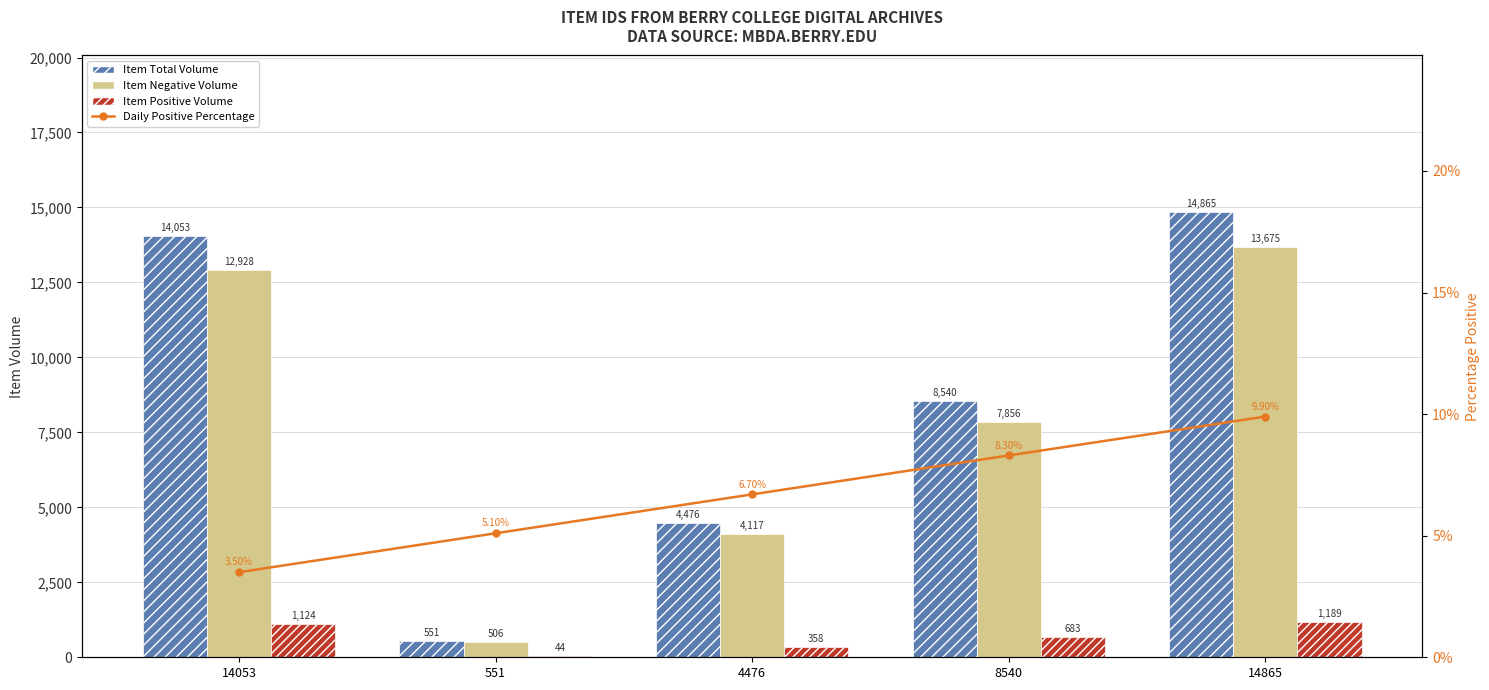

Is it true that Item Total Volume equals 12884.3 at 8540?

False